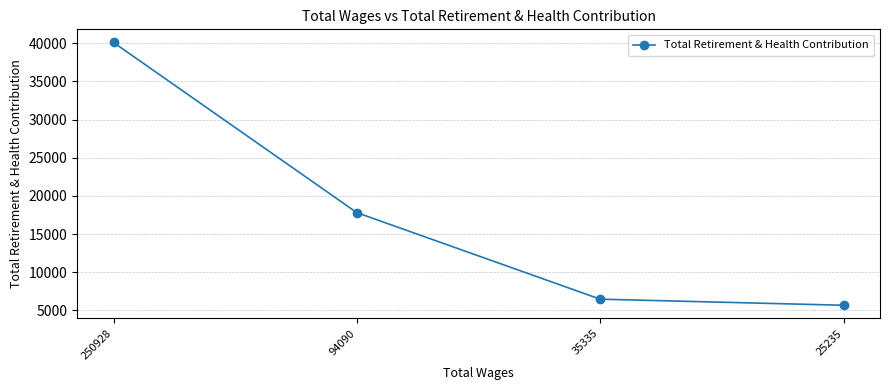

Which category has the highest value across all series?

250928